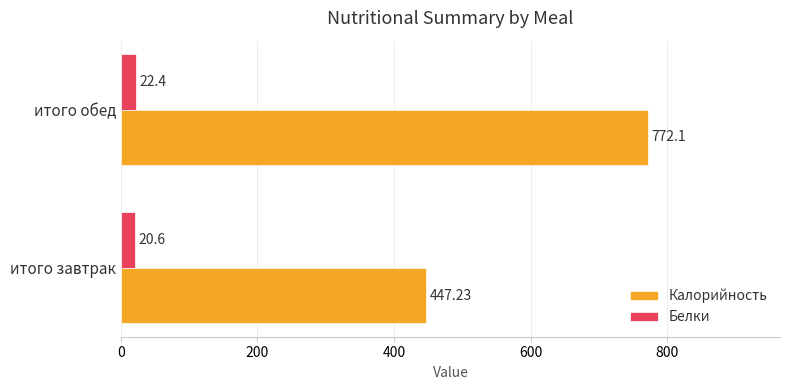

List the series in order of their overall mean, lowest first.

Белки, Калорийность